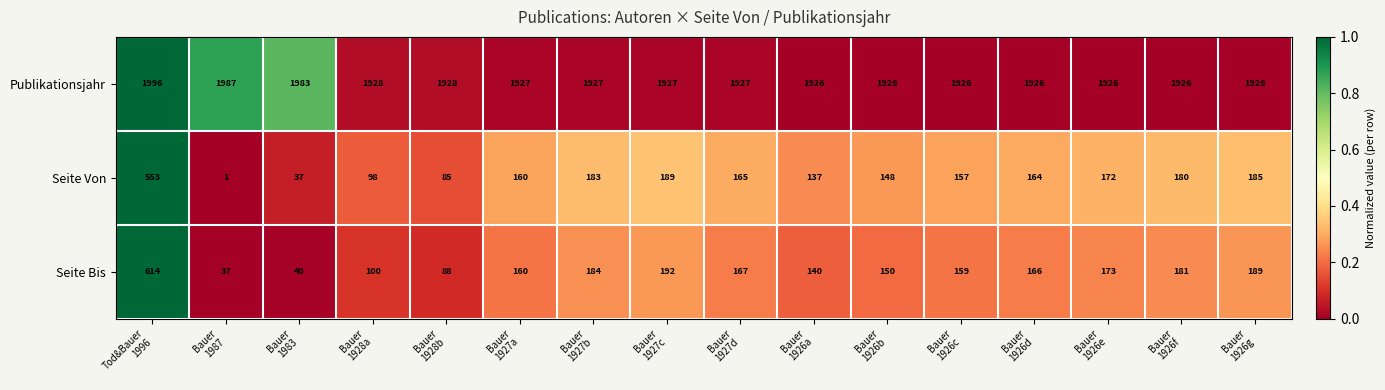

Rank the series by their maximum value, from lowest to highest.

Seite Von, Seite Bis, Publikationsjahr